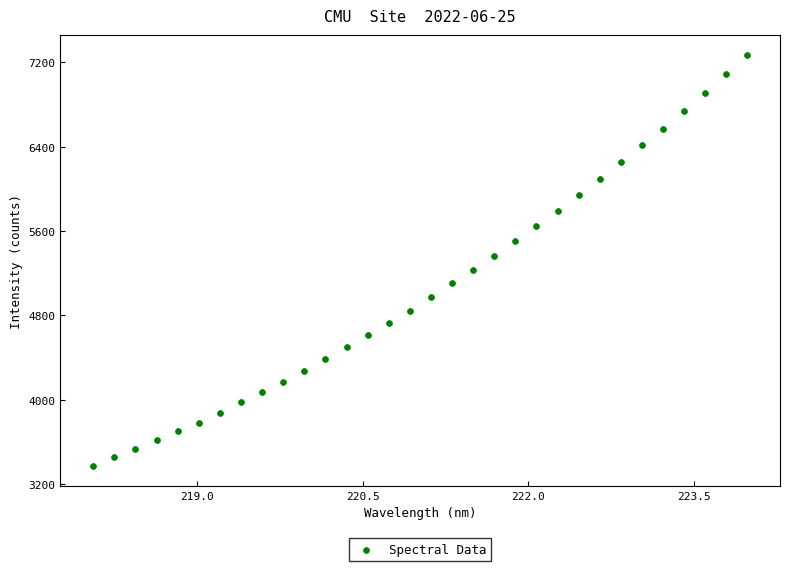

What is the range of X values (max minus min)?

5.9